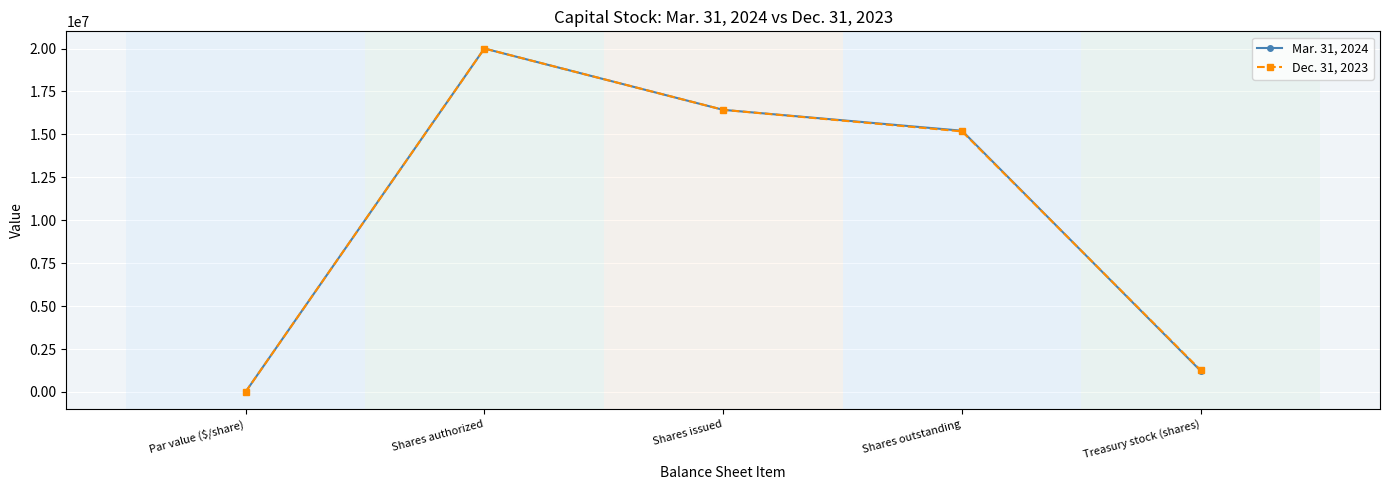

At which category does the chart reach its peak across all series?

Shares authorized